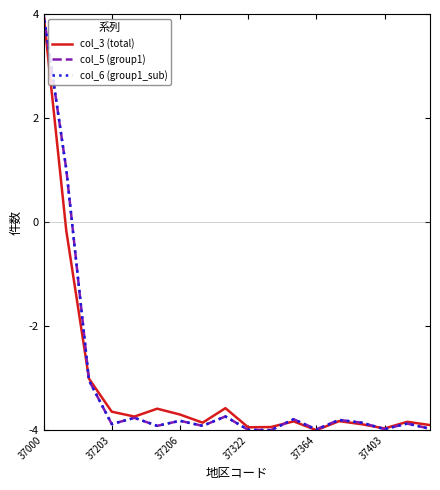

What is the highest value of the col_5 (group1) series?

4.0